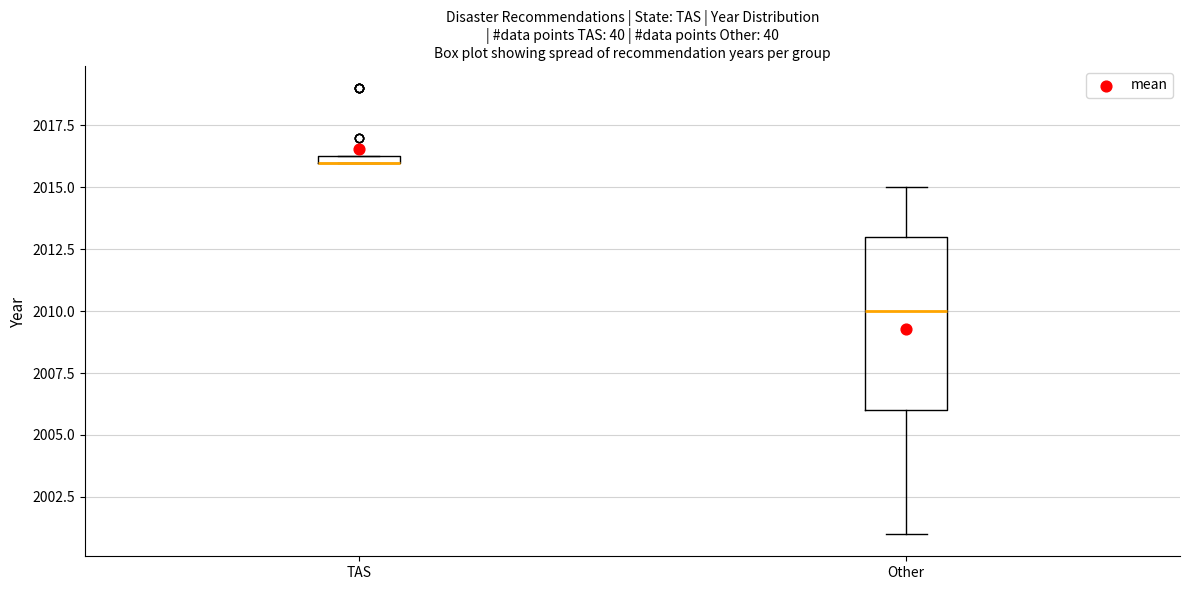

Comparing the boxes themselves (not the whiskers), which one is the tallest?

Other